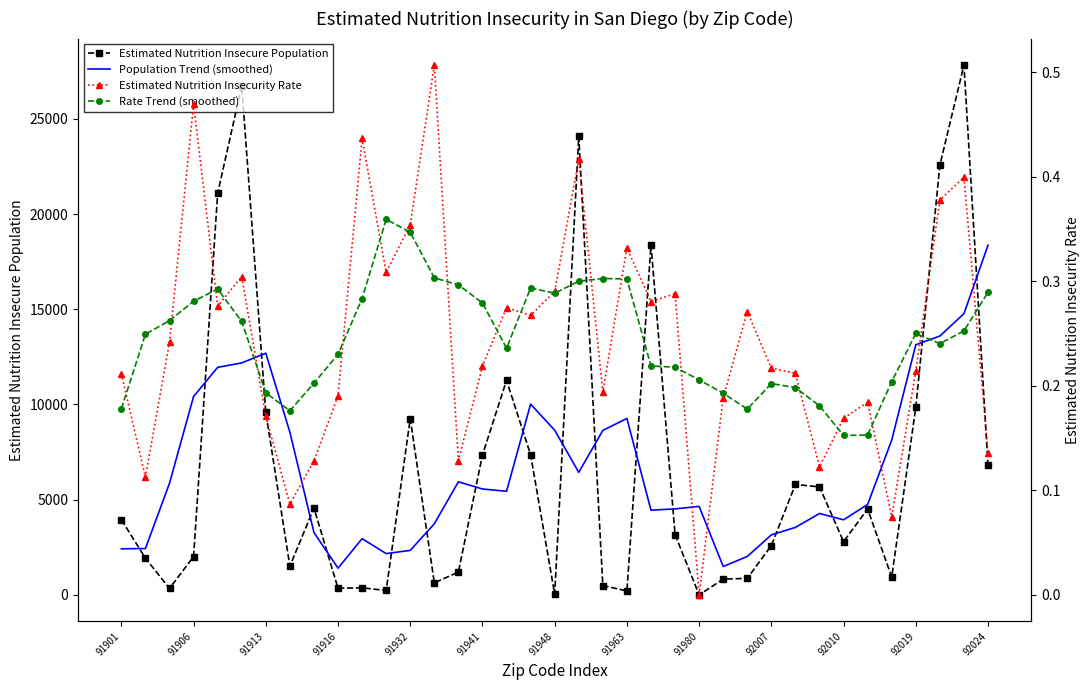

Between 22 and 27, which series saw the biggest shift?

Estimated Nutrition Insecure Population